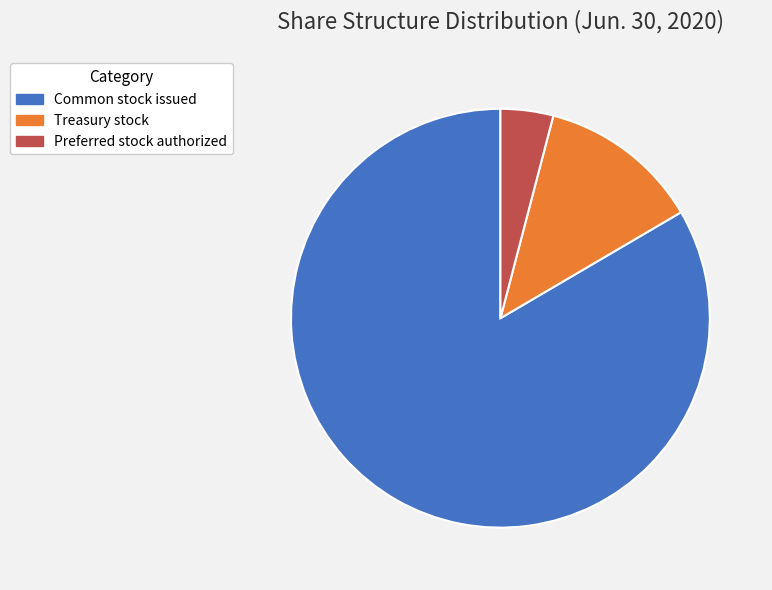

Is Preferred stock authorized the majority of the pie?

No